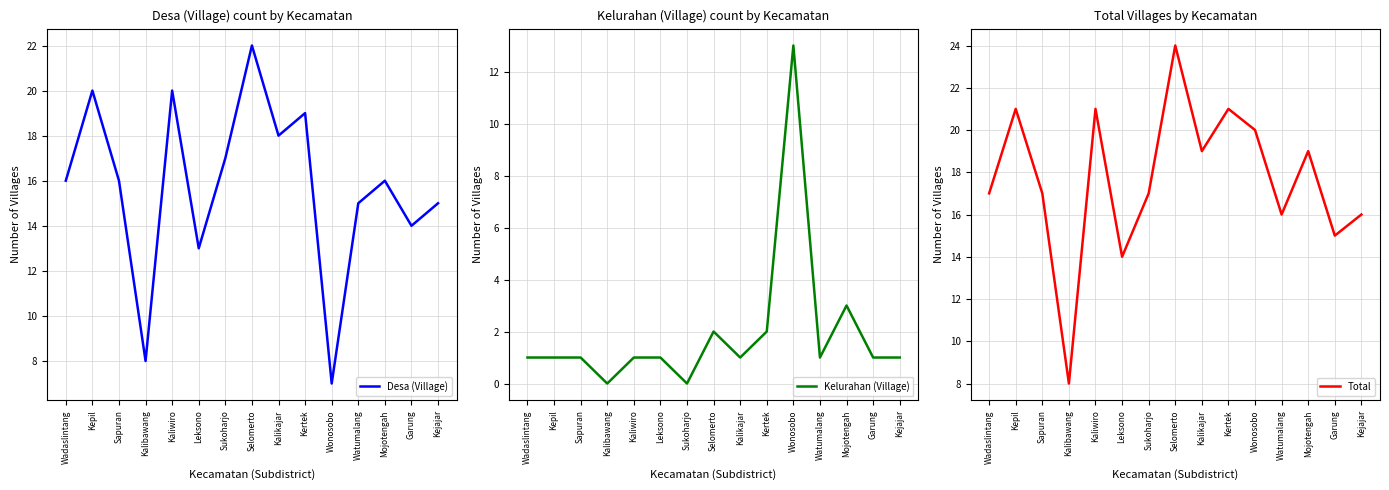

Where is Total nearest to the value 16?

Watumalang